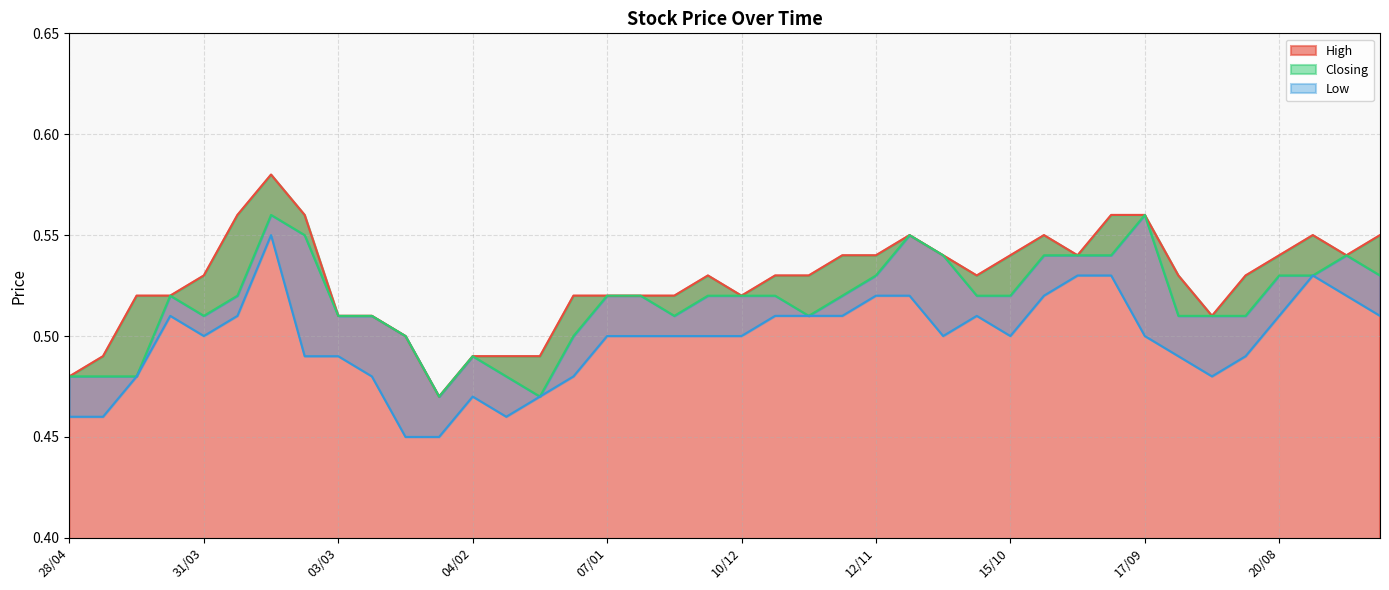

What is the average value of the Closing series?

0.5